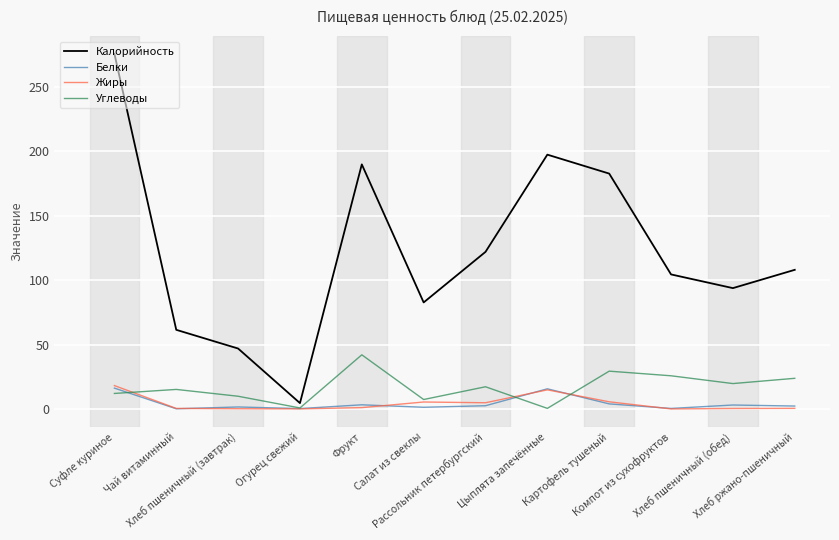

True or false: Калорийность and Углеводы intersect in this chart.

False